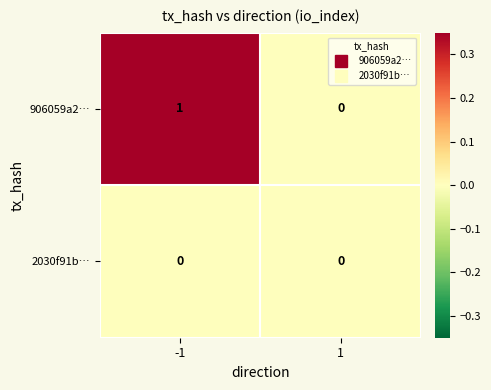

Which series has the largest range (max minus min)?

906059a2…